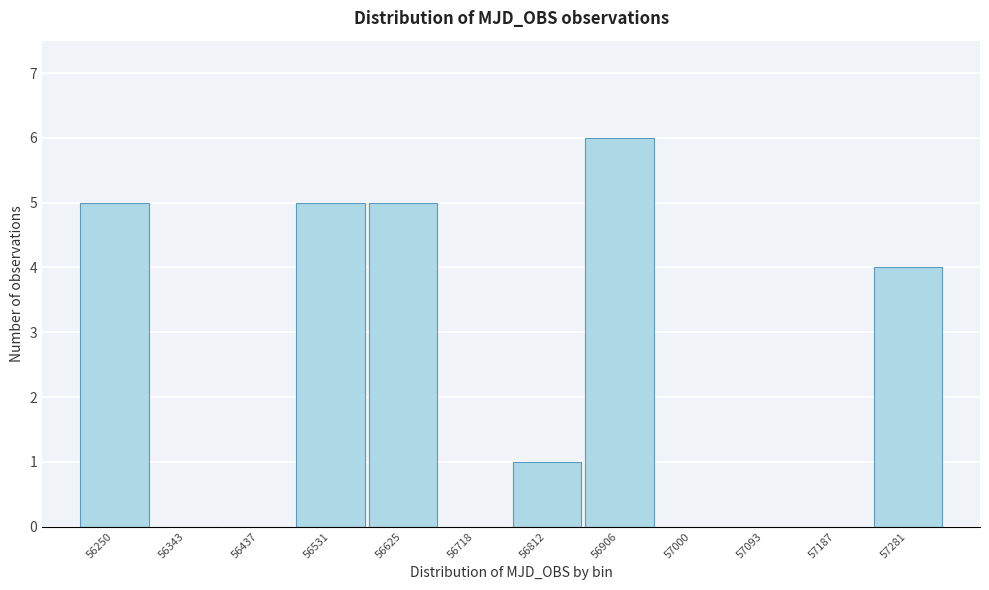

Reading left to right, transcribe all the data shown in this chart.

56250=5	56343=0	56437=0	56531=5	56625=5	56718=0	56812=1	56906=6	57000=0	57093=0	57187=0	57281=4